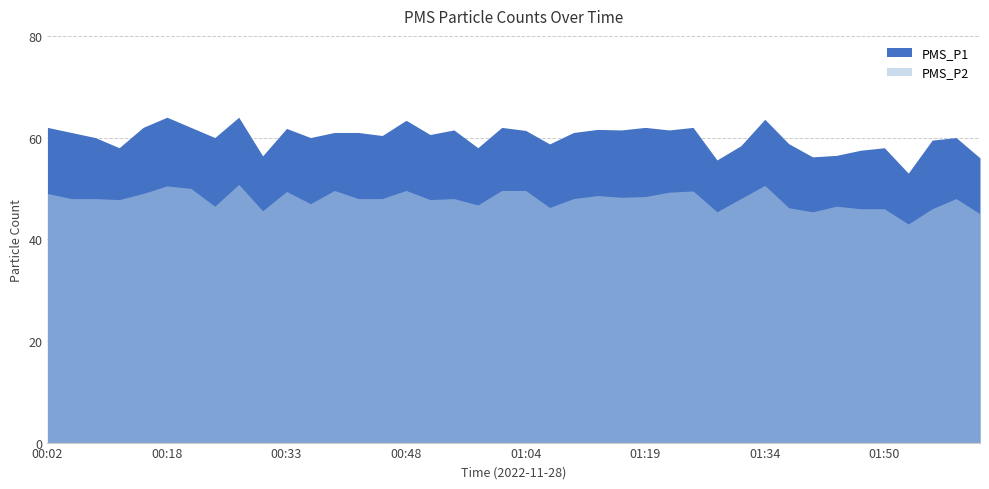

List the series in order of their overall mean, highest first.

PMS_P1, PMS_P2